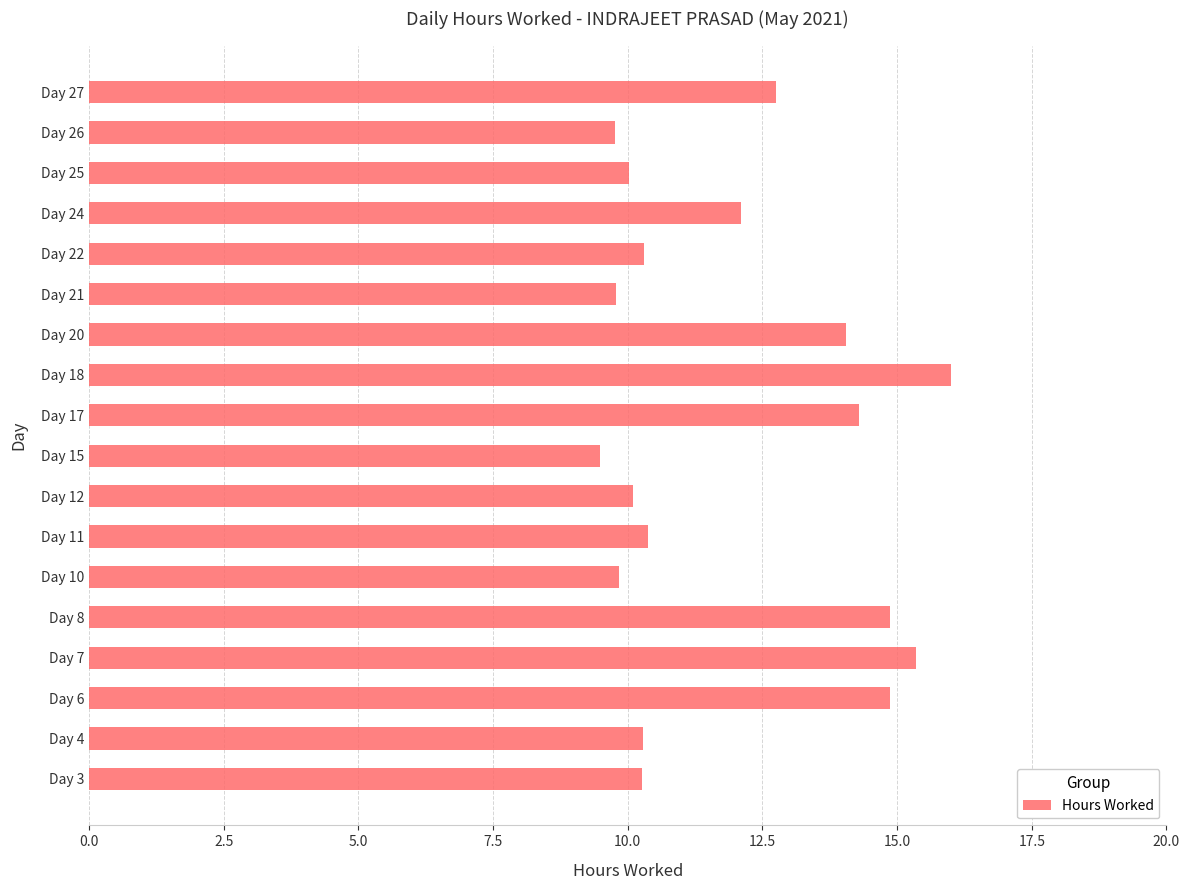

Approximately how many times larger is the value at Day 10 compared to Day 7?

0.6